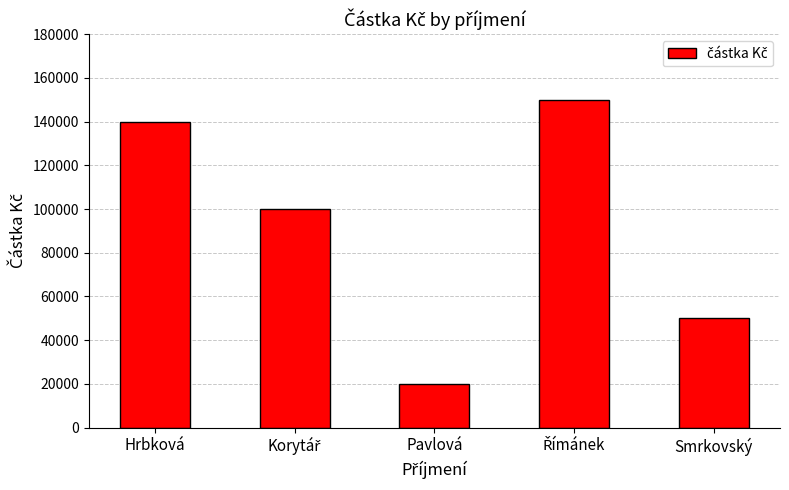

What is the average value?

92000